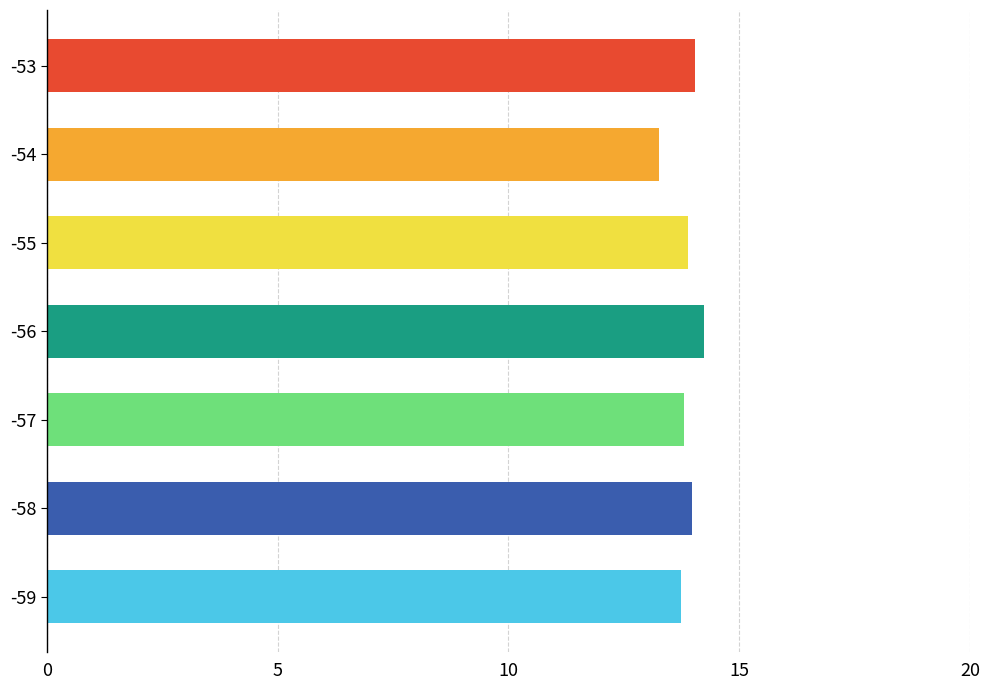

What is the difference between the maximum and second lowest values?

0.5